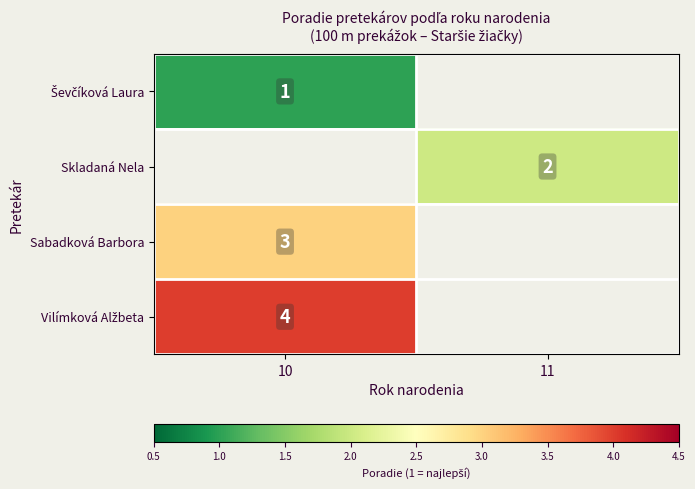

True or false: Sabadková Barbora has a value of 3 at 10.

True